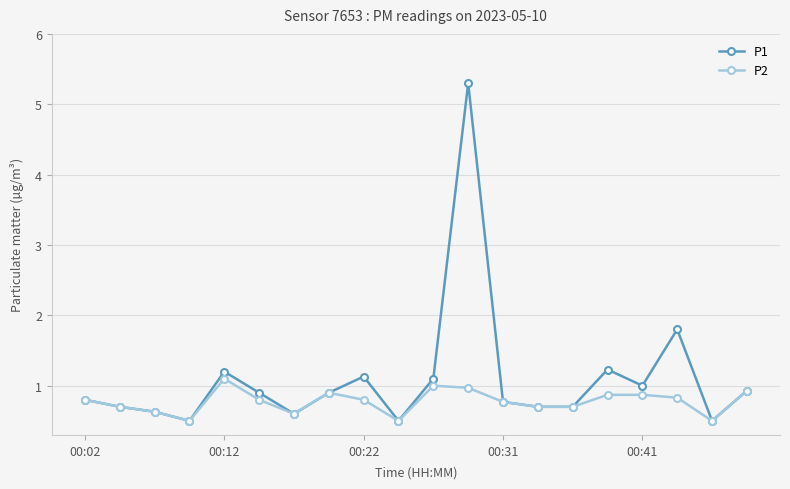

What is the maximum value shown in the chart?

5.3